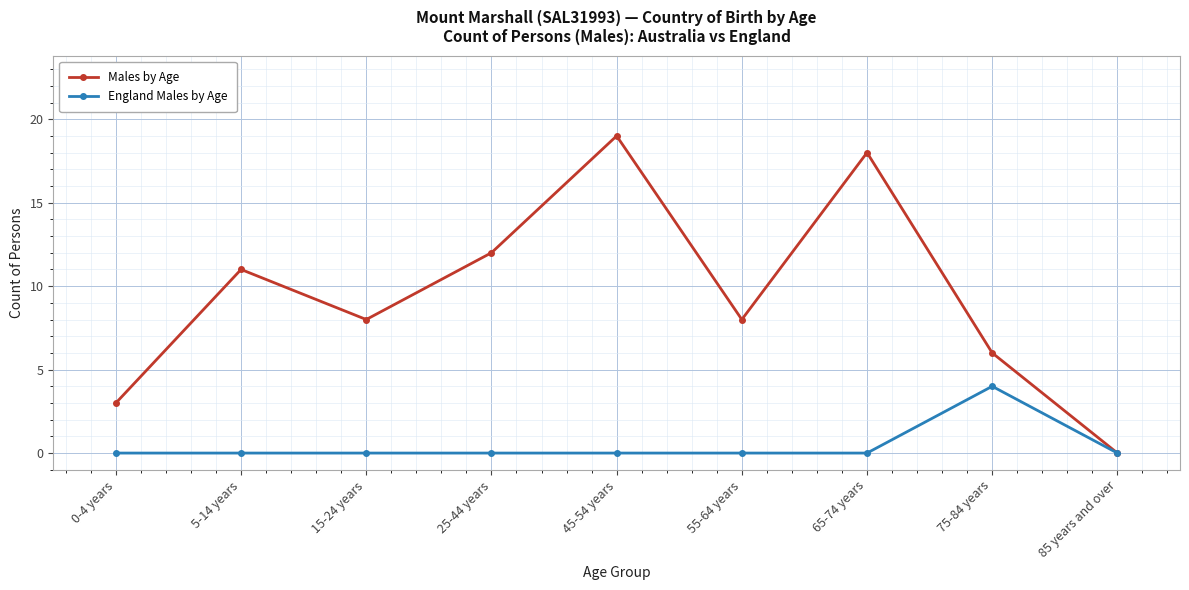

Which category has the lowest value in the Males by Age series?

85 years and over